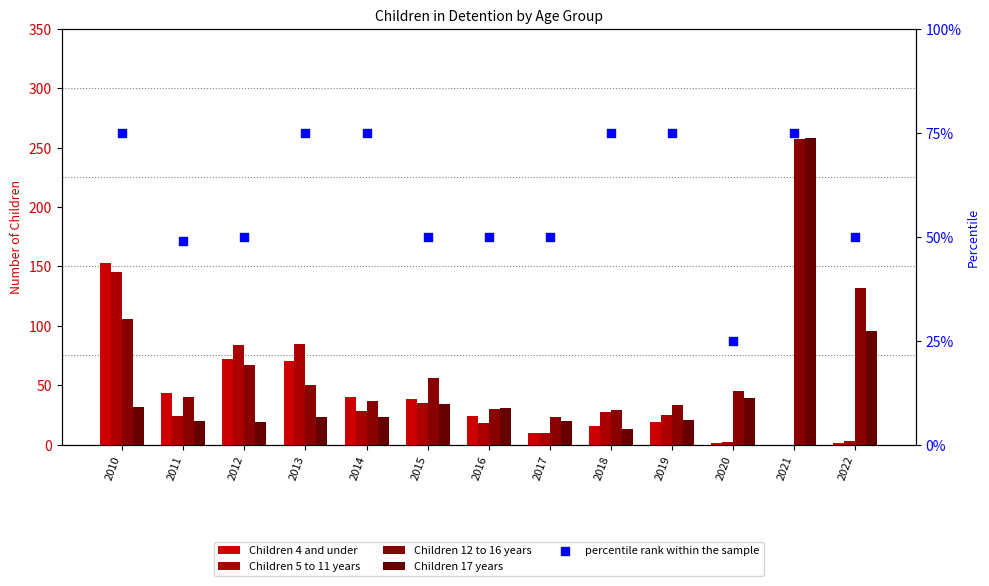

What are all the series names shown in the legend?

Children 4 and under, Children 5 to 11 years, Children 12 to 16 years, Children 17 years, percentile rank within the sample